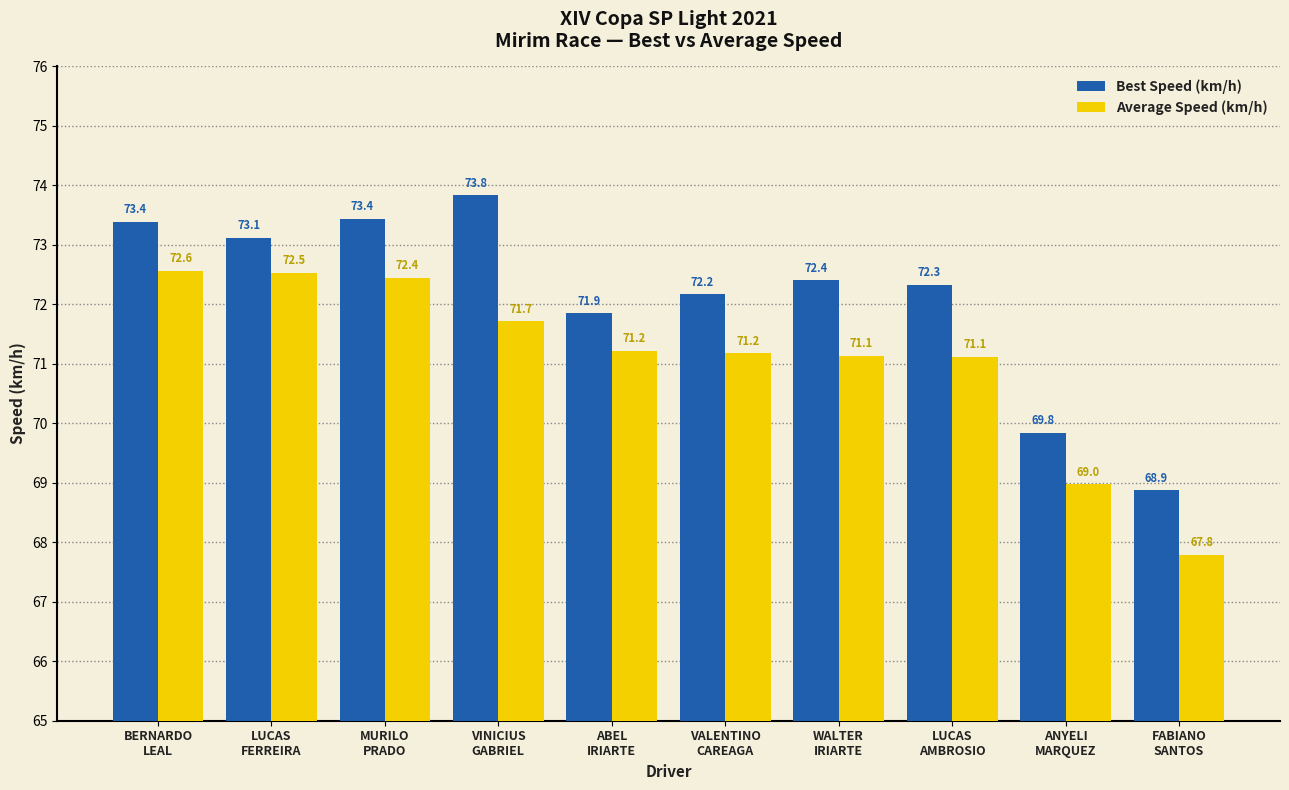

At how many categories does at least one series exceed 68?

10